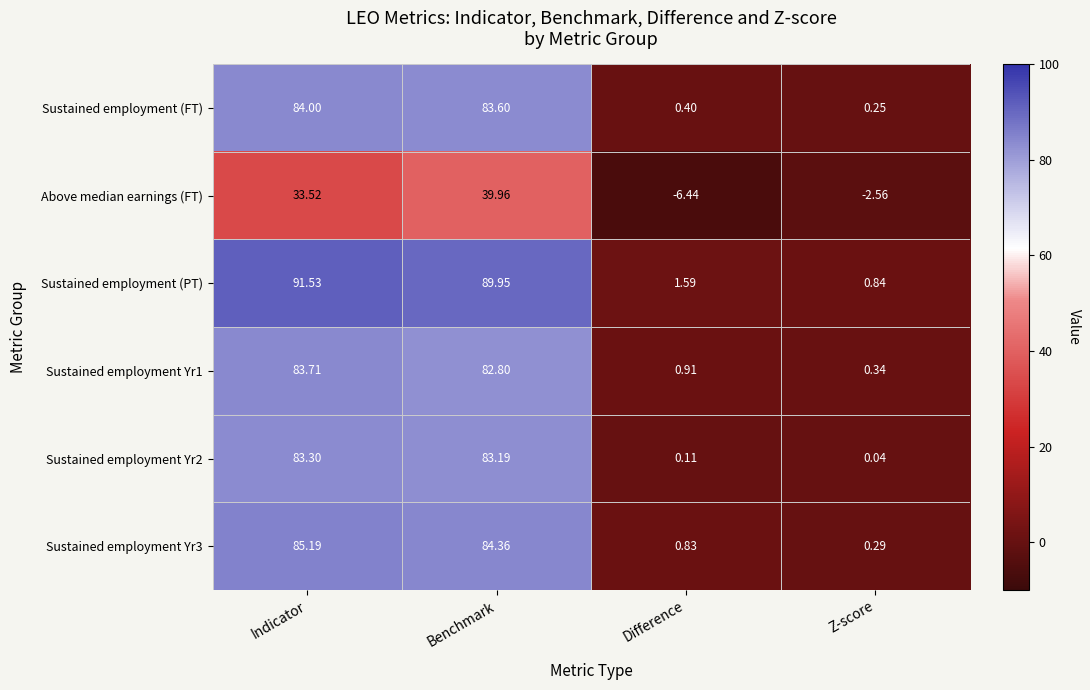

Where is Sustained employment Yr2 nearest to the value 41?

Difference